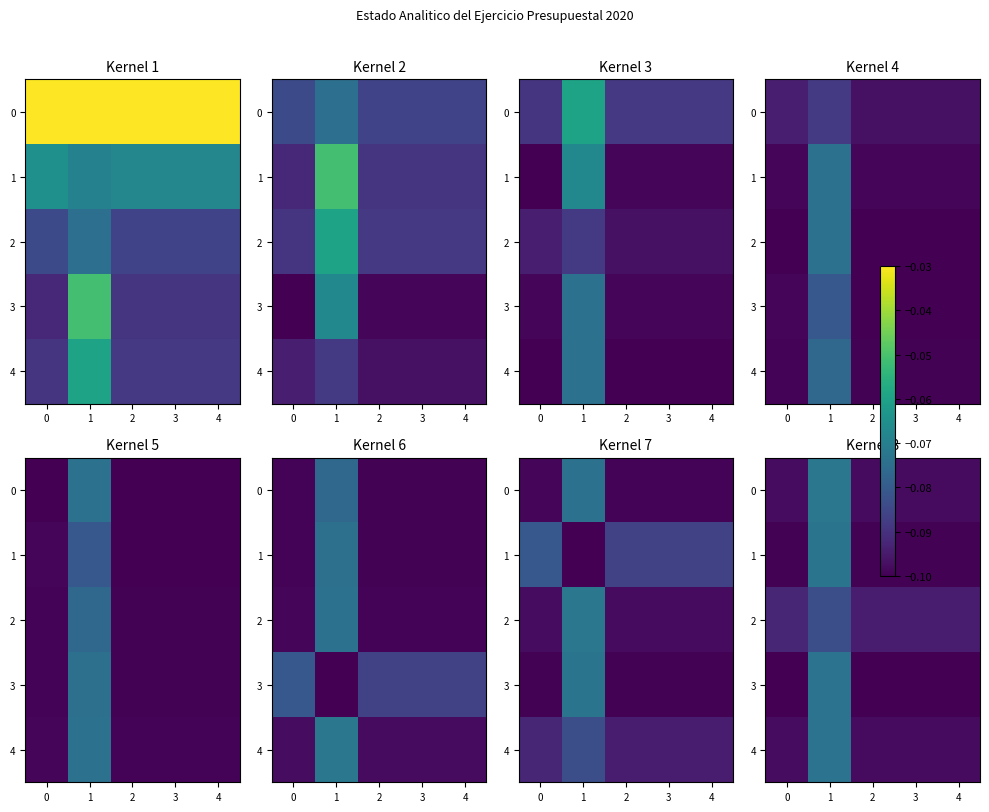

What is the sum of the 1 values at 1 and 3?

-0.2